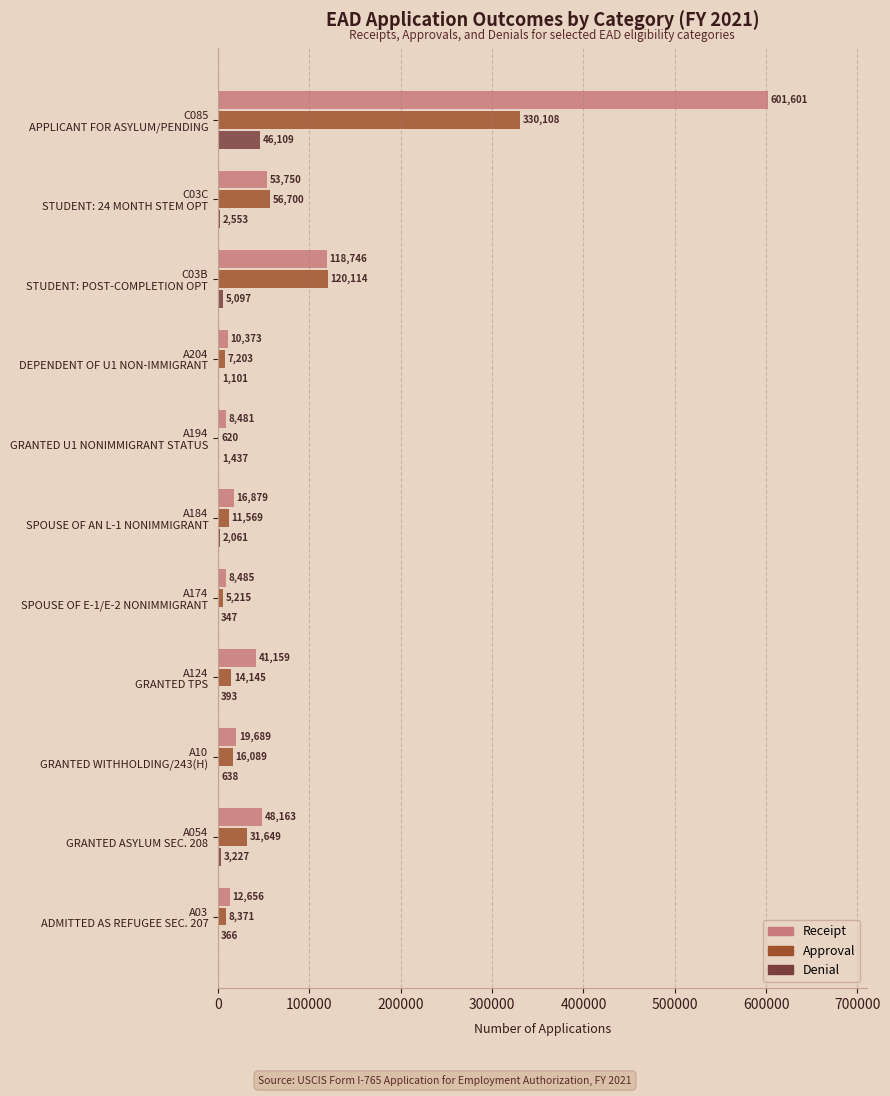

What is the sum of all Approval values?

601783